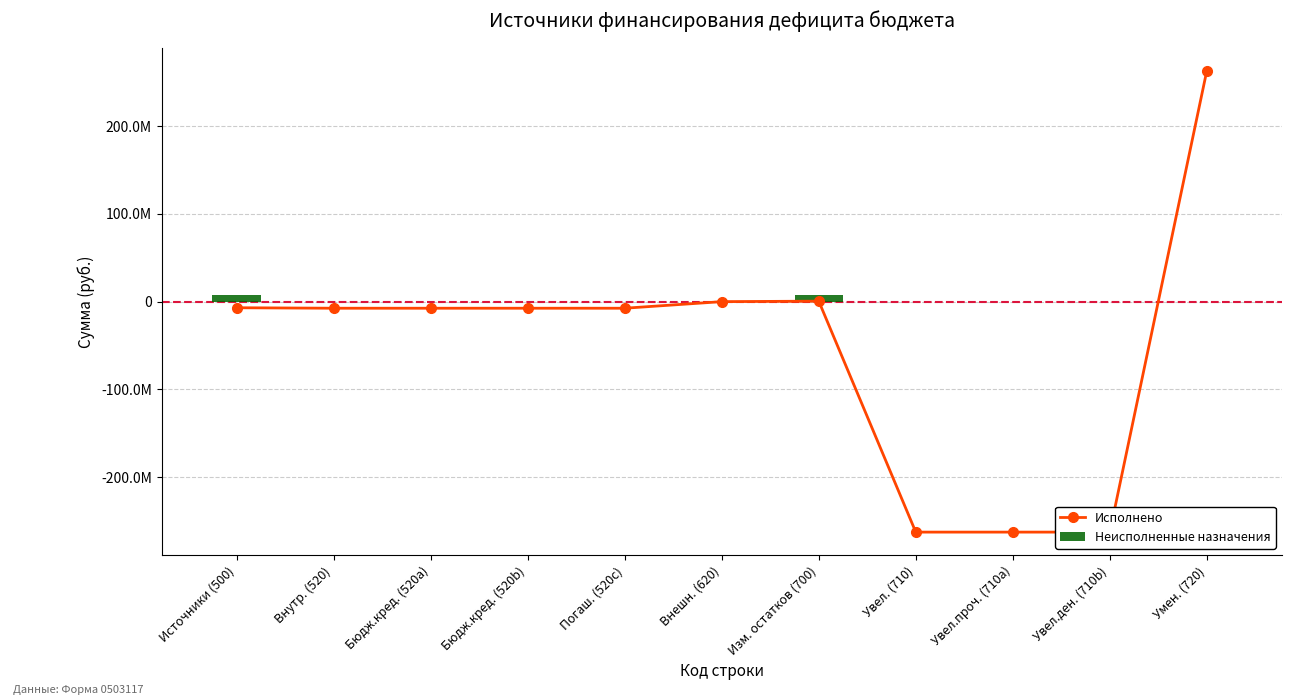

What position from the left is Умен. (720)?

11